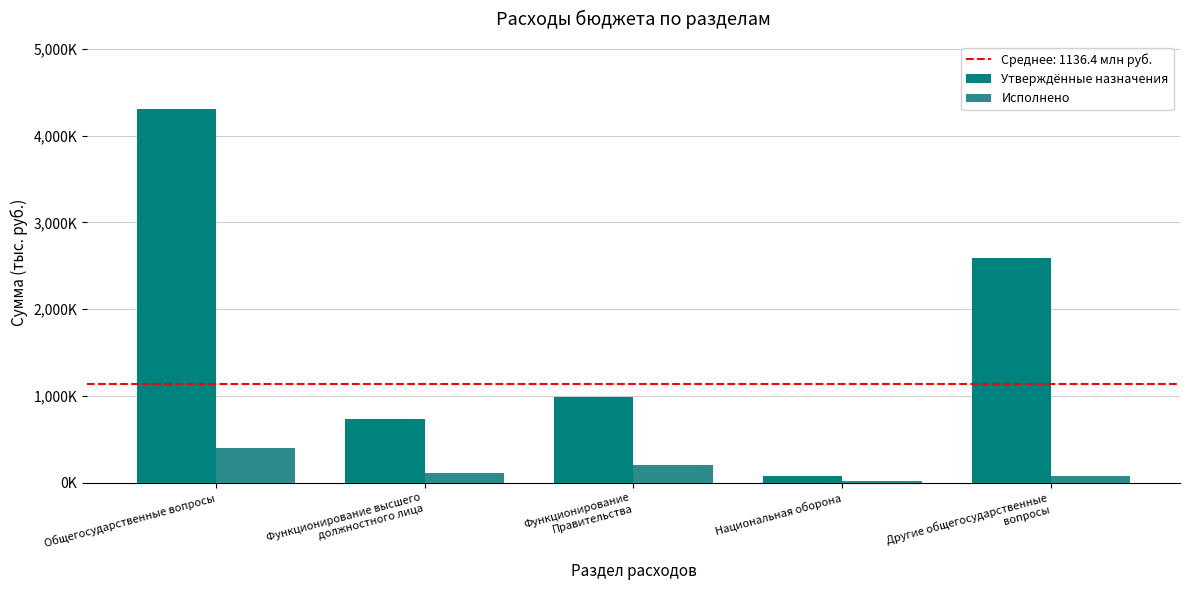

What is the sum of the Утверждённые назначения values at Национальная оборона and Функционирование высшего
должностного лица?

806448.0